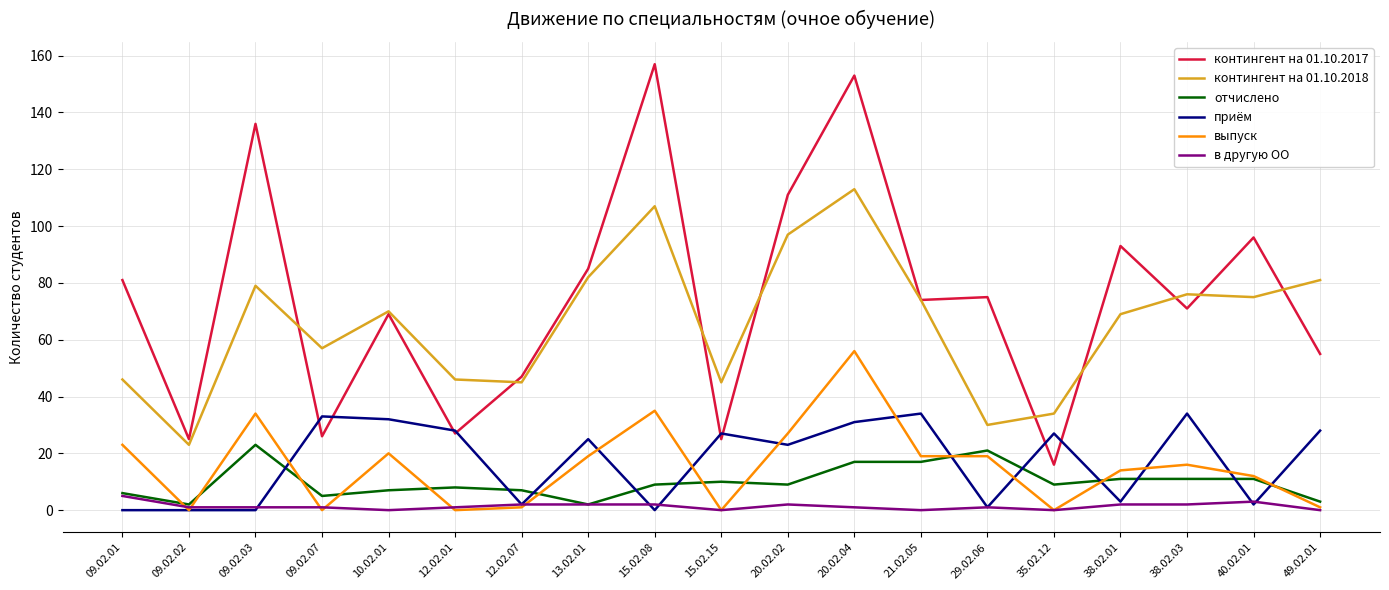

True or false: приём and отчислено cross at least once.

True